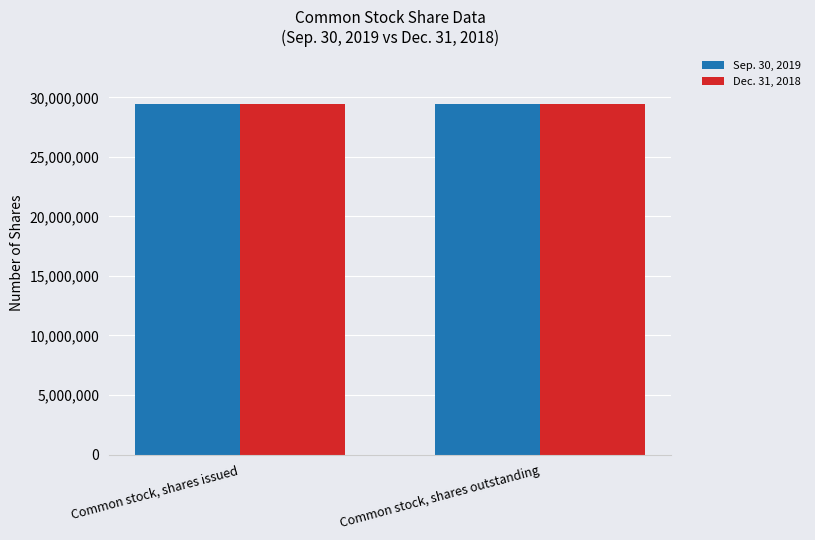

What is the total value across all series at Common stock, shares outstanding?

58919001